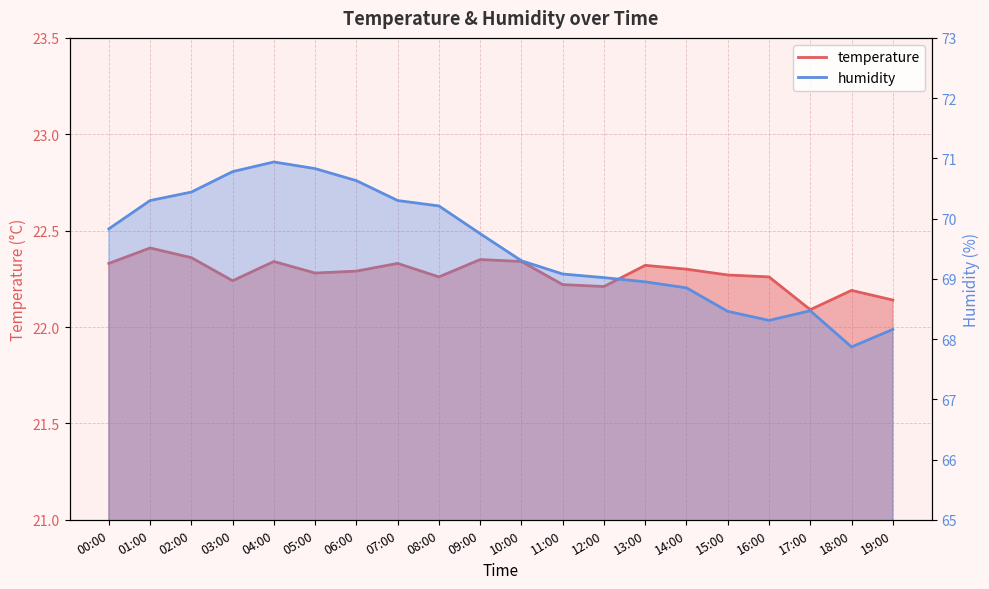

What is the smallest value displayed?

22.1